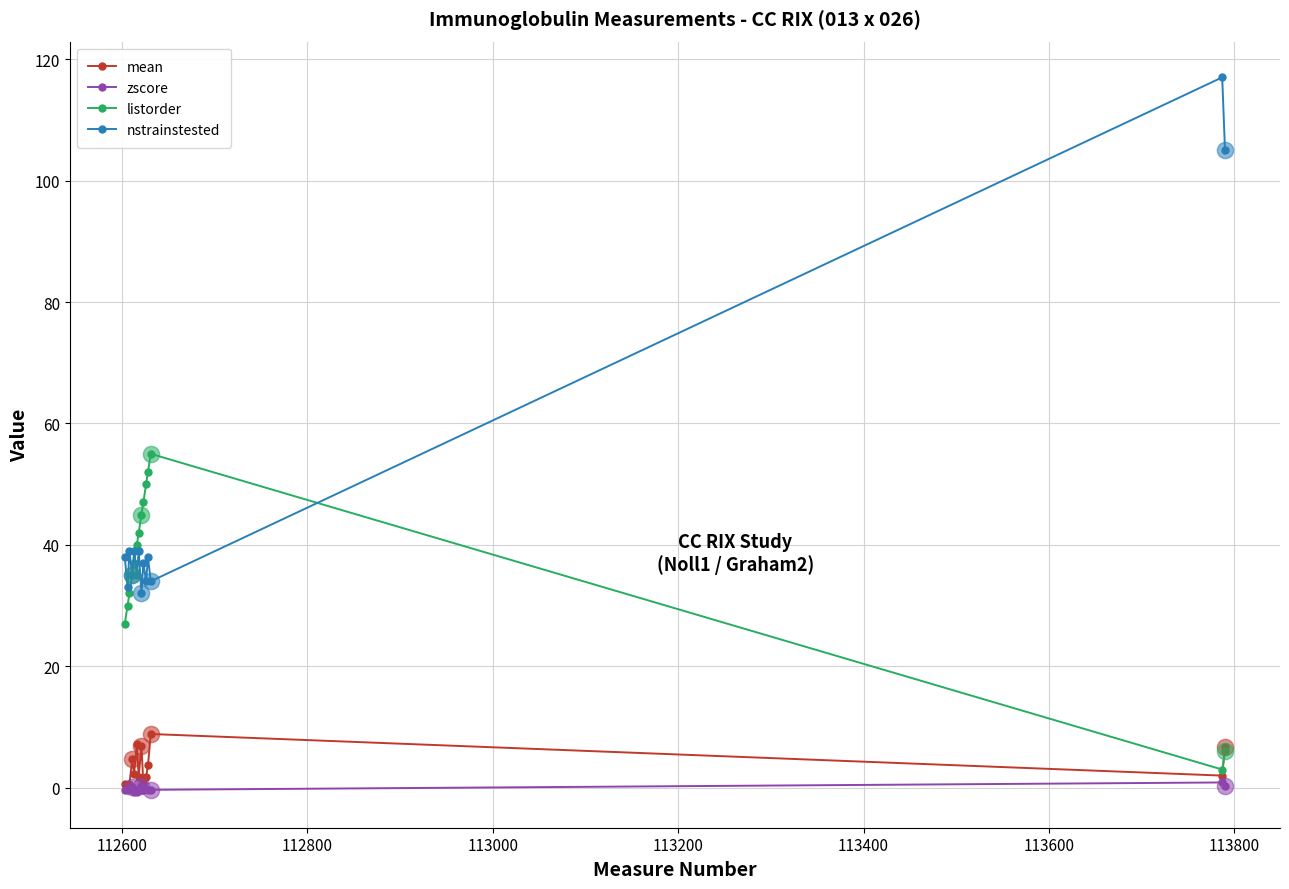

What are all the series names shown in the legend?

mean, zscore, listorder, nstrainstested